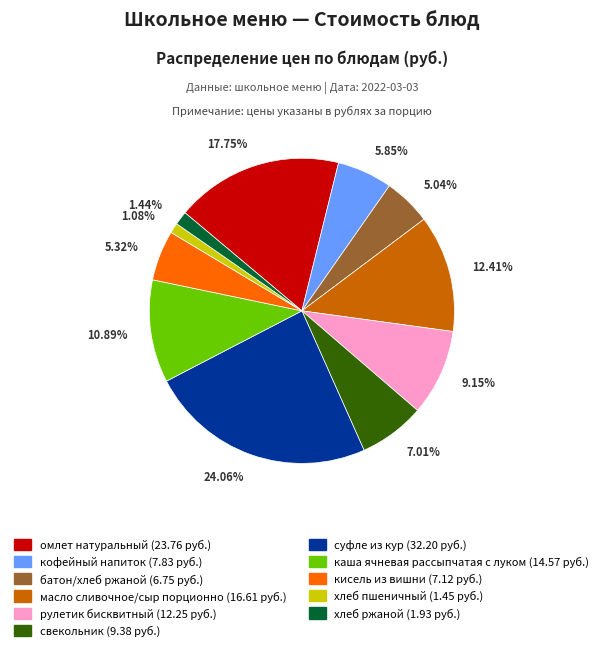

What percentage is the кисель из вишни slice, to the nearest percent?

5%